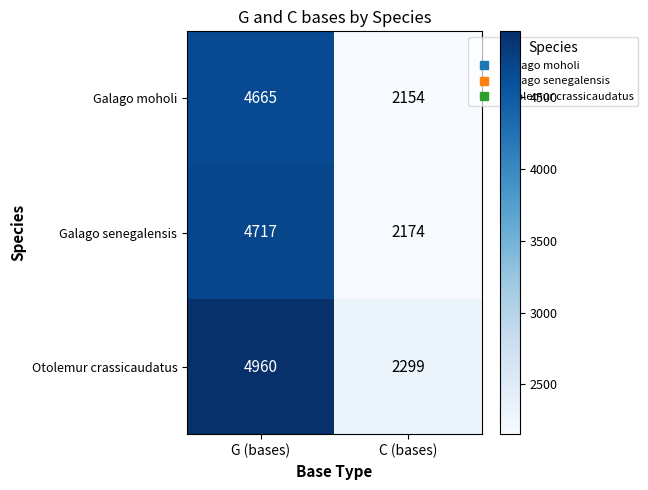

At which label is Galago moholi closest to 3409?

C (bases)